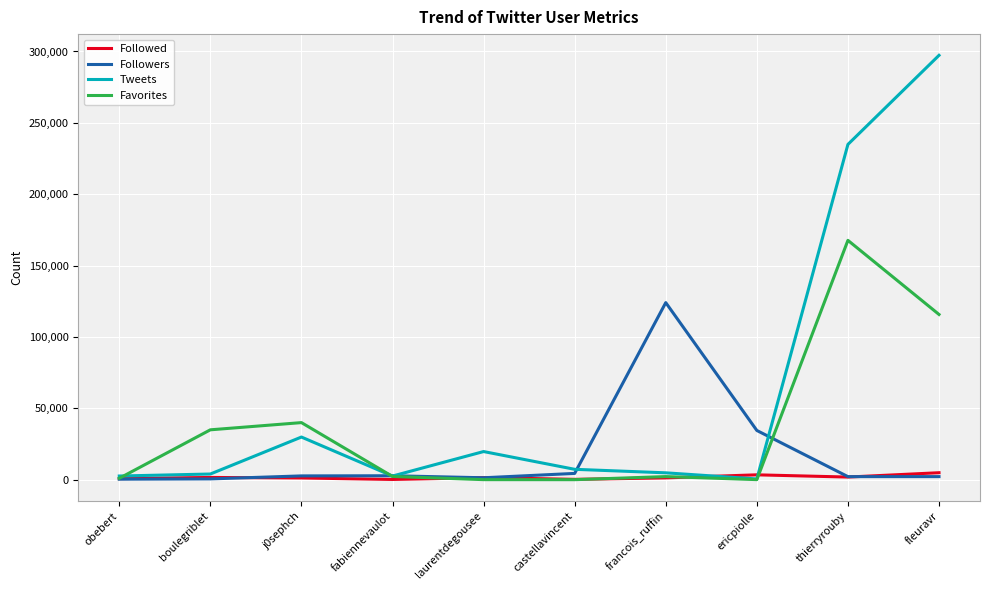

At which category is the sum across all series the highest?

fleuravr